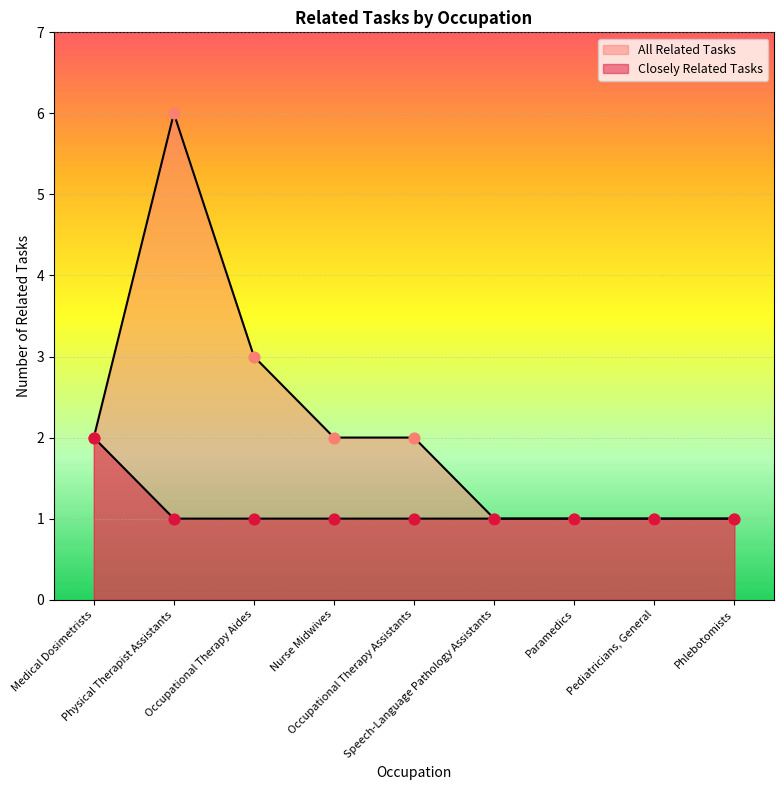

What is the ratio of the value at Speech-Language Pathology Assistants to the value at Pediatricians, General?

1.0